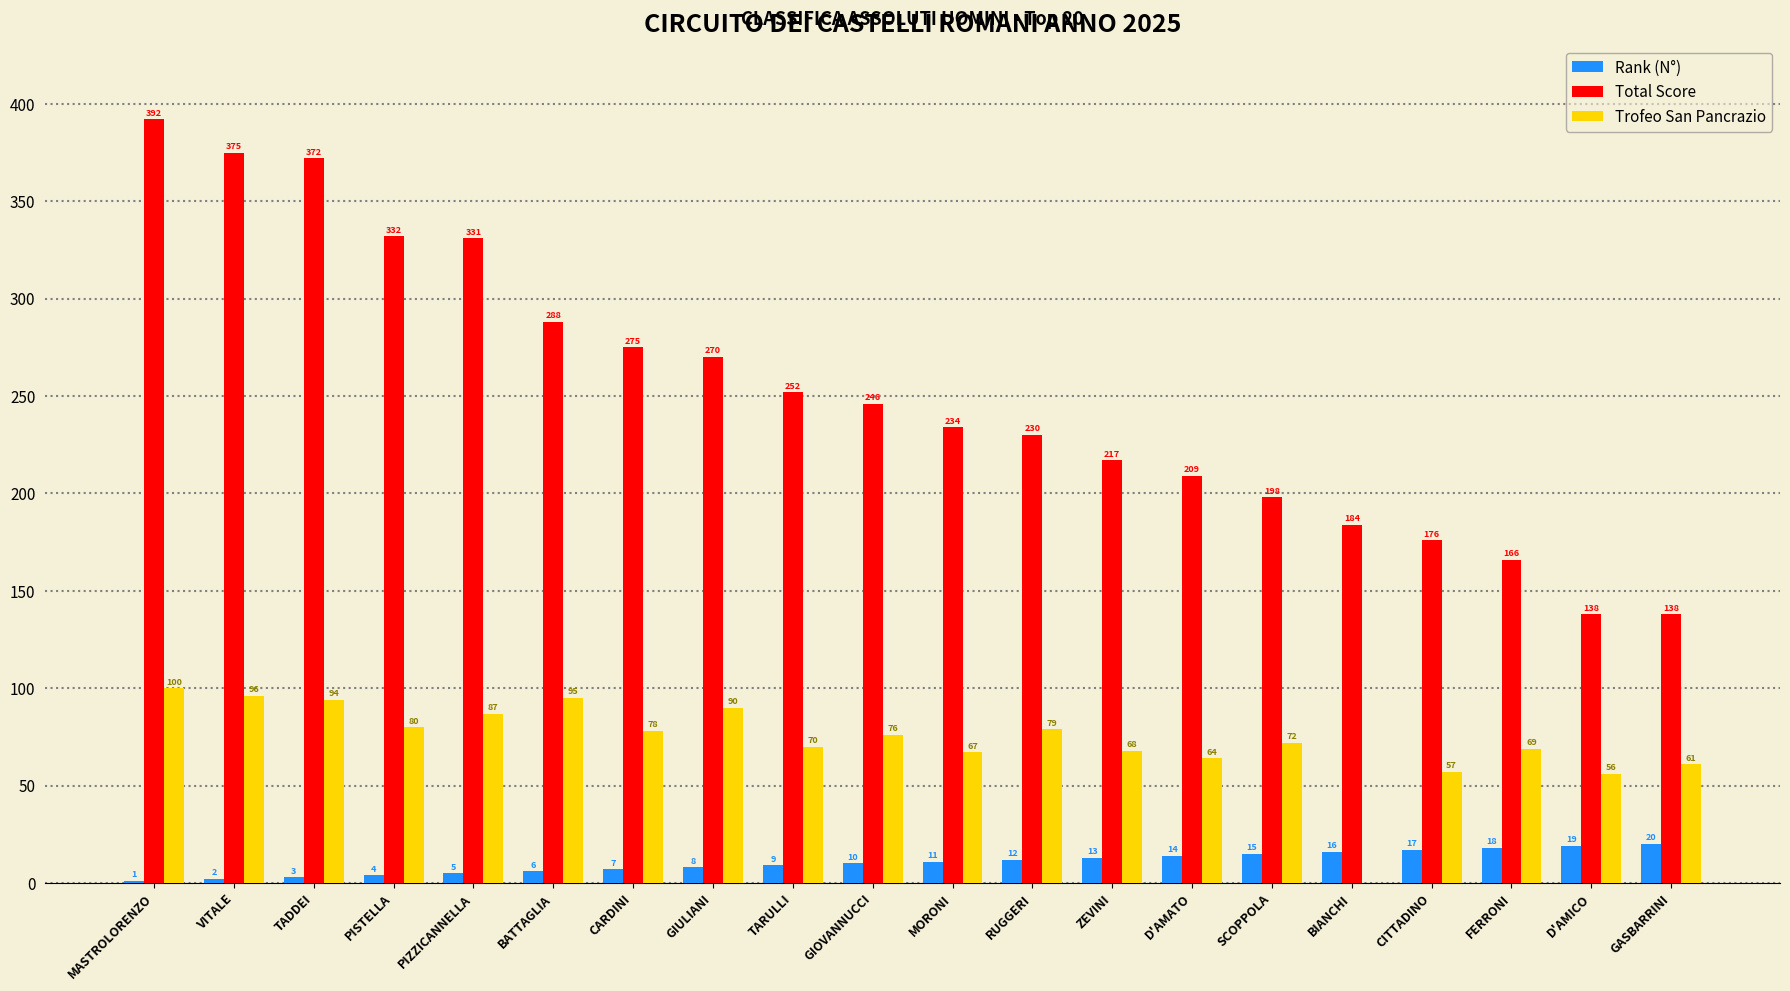

Reading left to right, transcribe all the data shown in this chart.

Rank (N°): 1	2	3	4	5	6	7	8	9	10	11	12	13	14	15	16	17	18	19	20
Total Score: 392	375	372	332	331	288	275	270	252	246	234	230	217	209	198	184	176	166	138	138
Trofeo San Pancrazio: 100	96	94	80	87	95	78	90	70	76	67	79	68	64	72	0	57	69	56	61